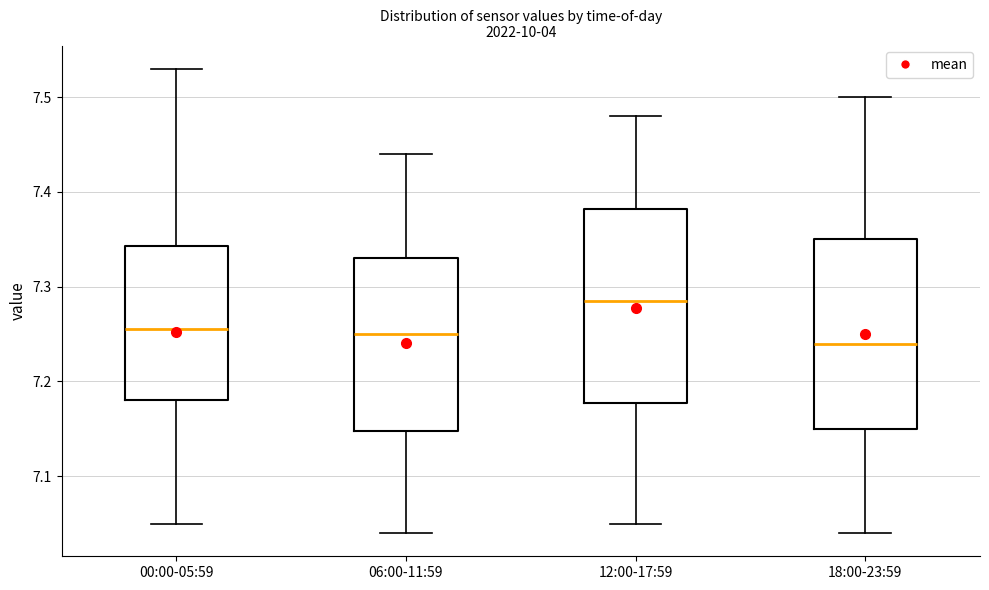

Reading left to right, transcribe this box plot: for each box, give where its median line is, the range the box spans, and where its two whiskers end, as read against the y-axis. The values are not printed on the chart, so give them approximately, as read against the axis.

00:00-05:59: median 7.26, box 7.18 to 7.34, whiskers 7.05 to 7.53
06:00-11:59: median 7.25, box 7.15 to 7.33, whiskers 7.04 to 7.44
12:00-17:59: median 7.29, box 7.18 to 7.38, whiskers 7.05 to 7.48
18:00-23:59: median 7.24, box 7.15 to 7.35, whiskers 7.04 to 7.50